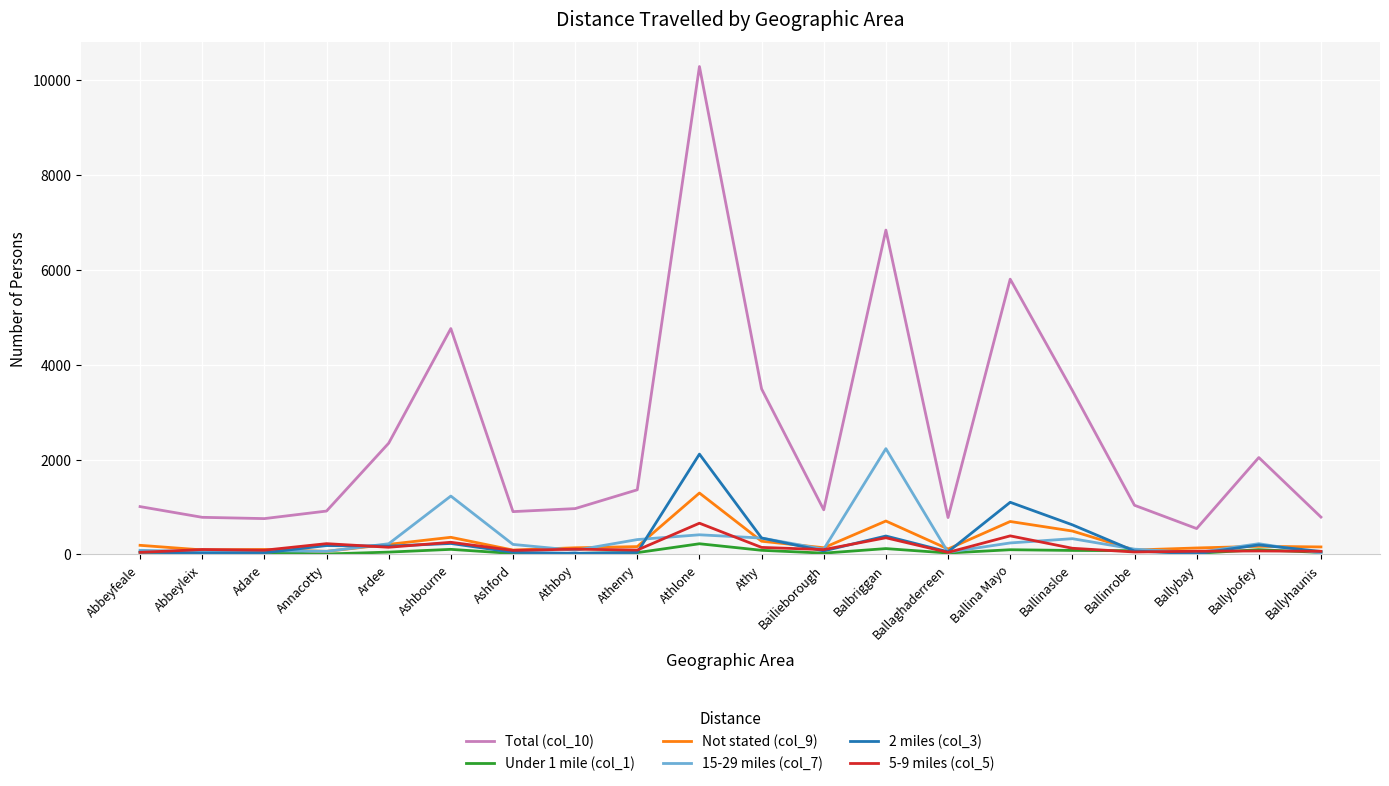

What is the maximum value for 2 miles (col_3)?

2115